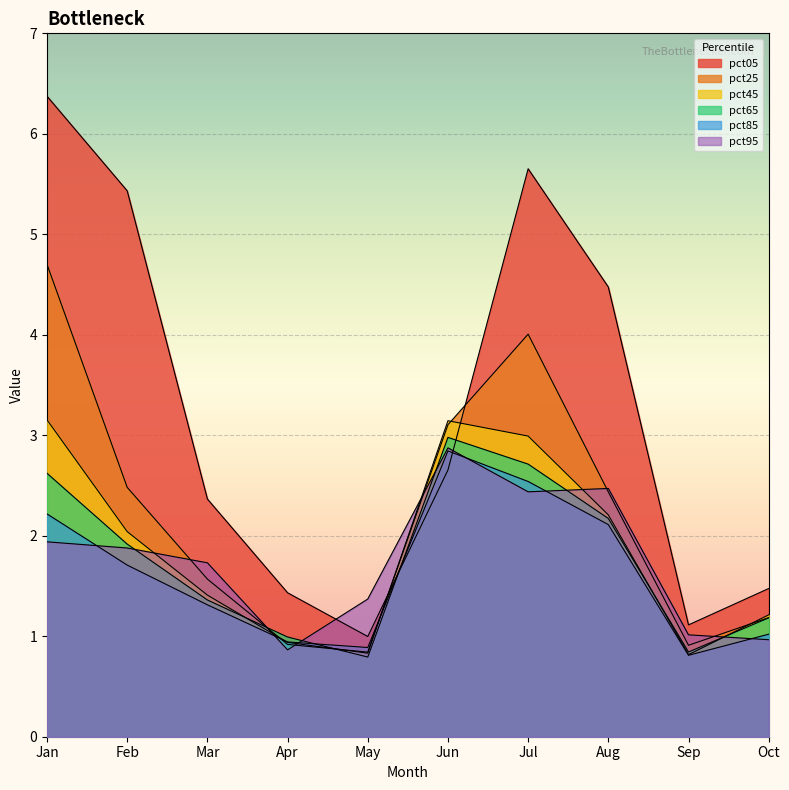

Reading left to right, what are all the values shown in this chart?

pct05: Jan=6.4	Feb=5.4	Mar=2.4	Apr=1.4	May=1.0	Jun=2.7	Jul=5.7	Aug=4.5	Sep=1.1	Oct=1.5
pct25: Jan=4.7	Feb=2.5	Mar=1.6	Apr=0.9	May=0.8	Jun=3.1	Jul=4.0	Aug=2.4	Sep=0.9	Oct=1.2
pct45: Jan=3.2	Feb=2.0	Mar=1.4	Apr=0.9	May=0.8	Jun=3.1	Jul=3.0	Aug=2.2	Sep=0.8	Oct=1.2
pct65: Jan=2.6	Feb=1.9	Mar=1.4	Apr=1.0	May=0.8	Jun=3.0	Jul=2.7	Aug=2.2	Sep=0.8	Oct=1.2
pct85: Jan=2.2	Feb=1.7	Mar=1.3	Apr=0.9	May=0.9	Jun=2.8	Jul=2.5	Aug=2.1	Sep=0.8	Oct=1.0
pct95: Jan=1.9	Feb=1.9	Mar=1.7	Apr=0.9	May=1.4	Jun=2.9	Jul=2.4	Aug=2.5	Sep=1.0	Oct=1.0